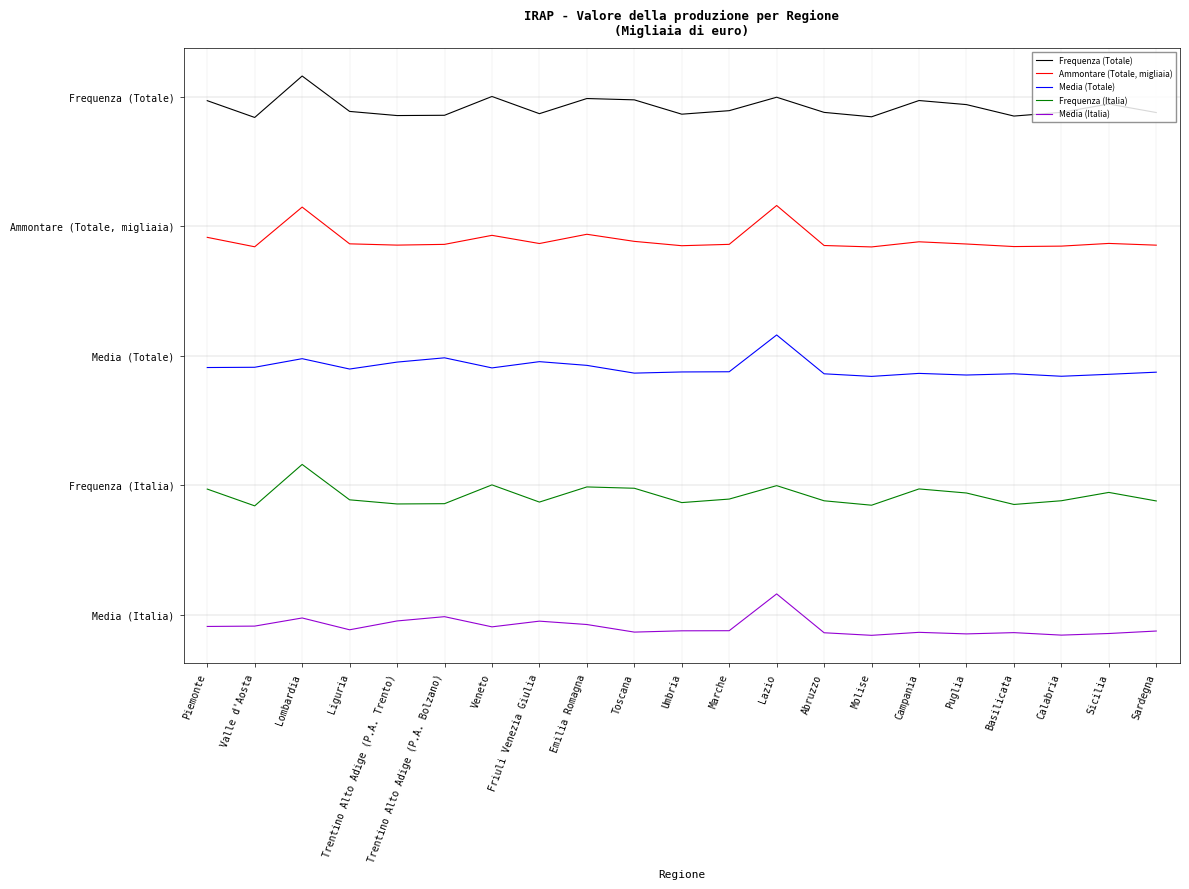

What is the difference between the Ammontare (Totale, migliaia) values at Calabria and Sicilia?

0.1